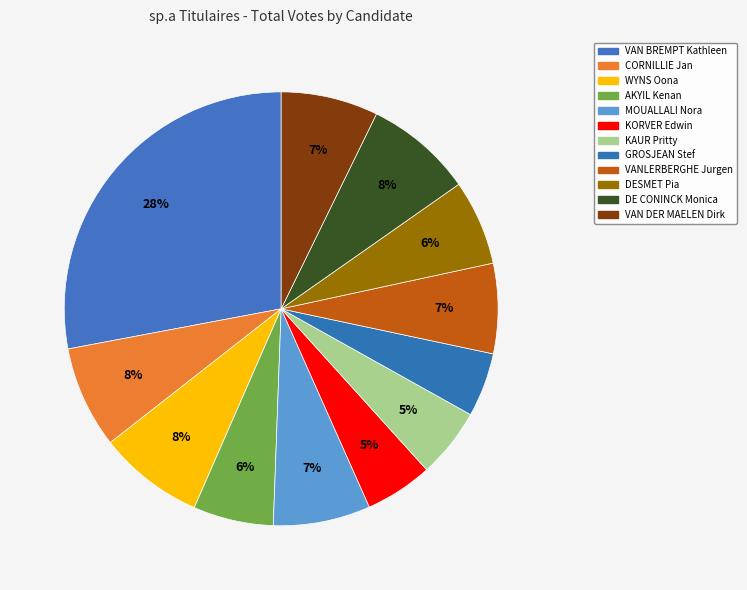

What is the smallest slice in the pie chart?

GROSJEAN Stef